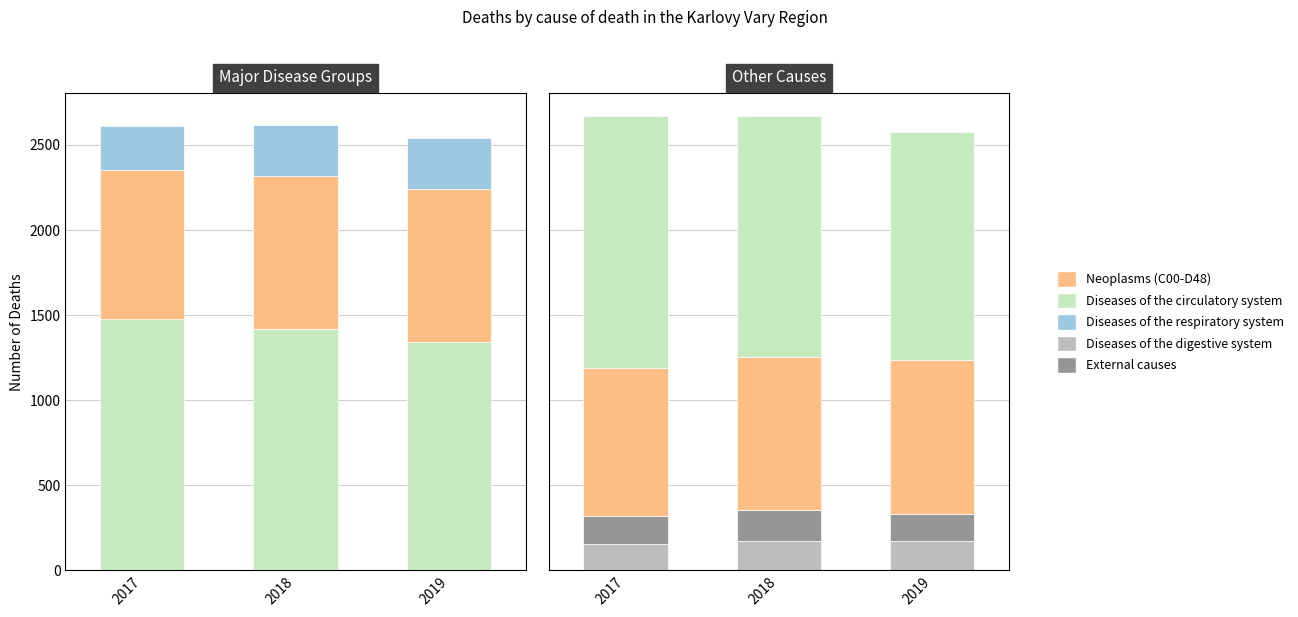

How many values in the Diseases of the circulatory system series are below 1418?

1